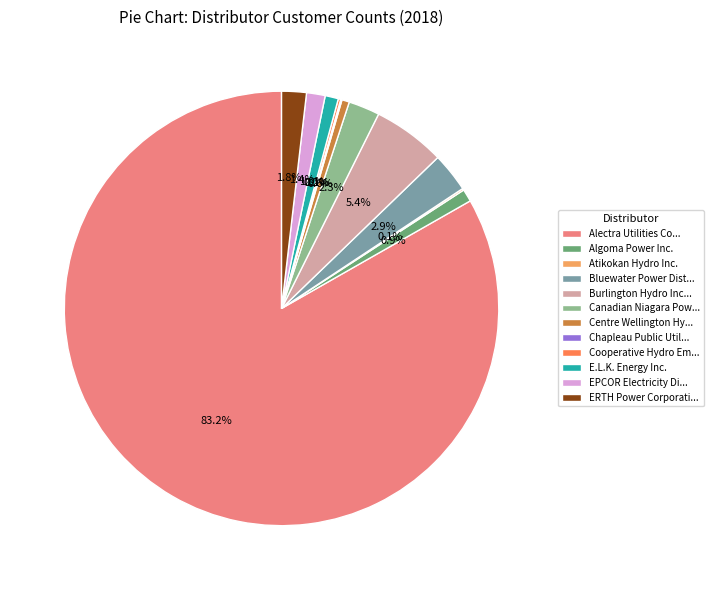

Which slice is the largest?

Alectra Utilities Co...